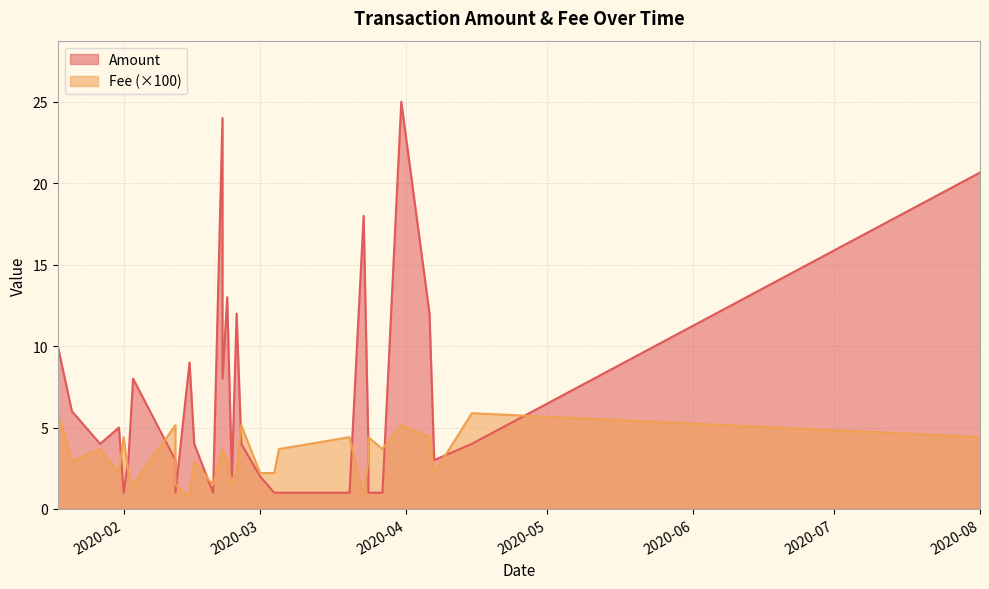

Is it true that Amount equals 0.8 at 2020-02-12?

False